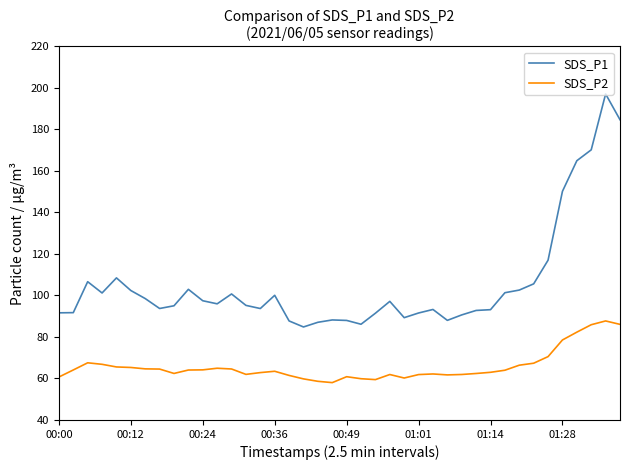

Which series has the largest range (max minus min)?

SDS_P1